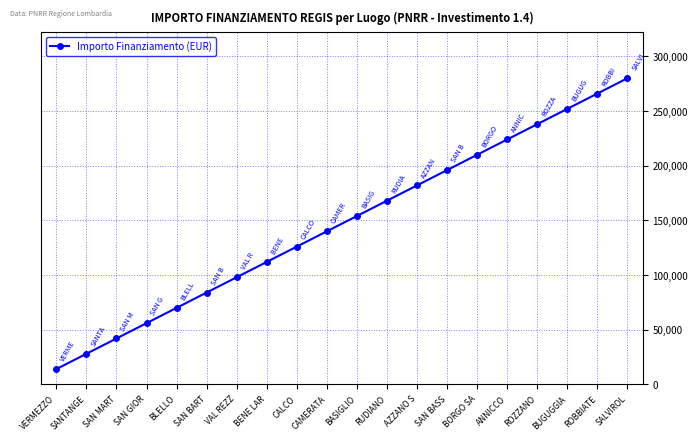

What is the greatest value displayed?

280000